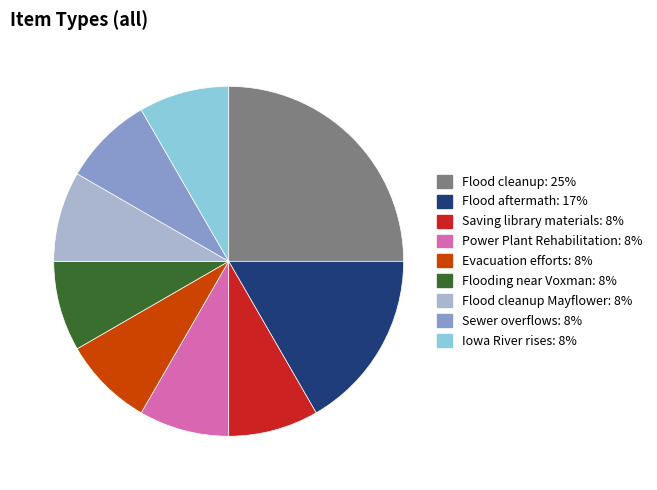

Is there any slice that represents more than half of the pie?

No